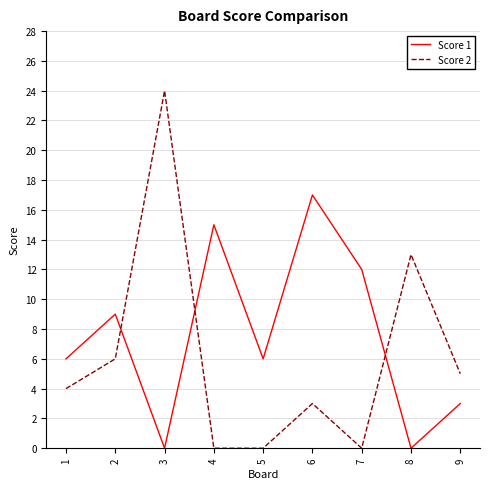

How many intersections are there between Score 1 and Score 2?

3